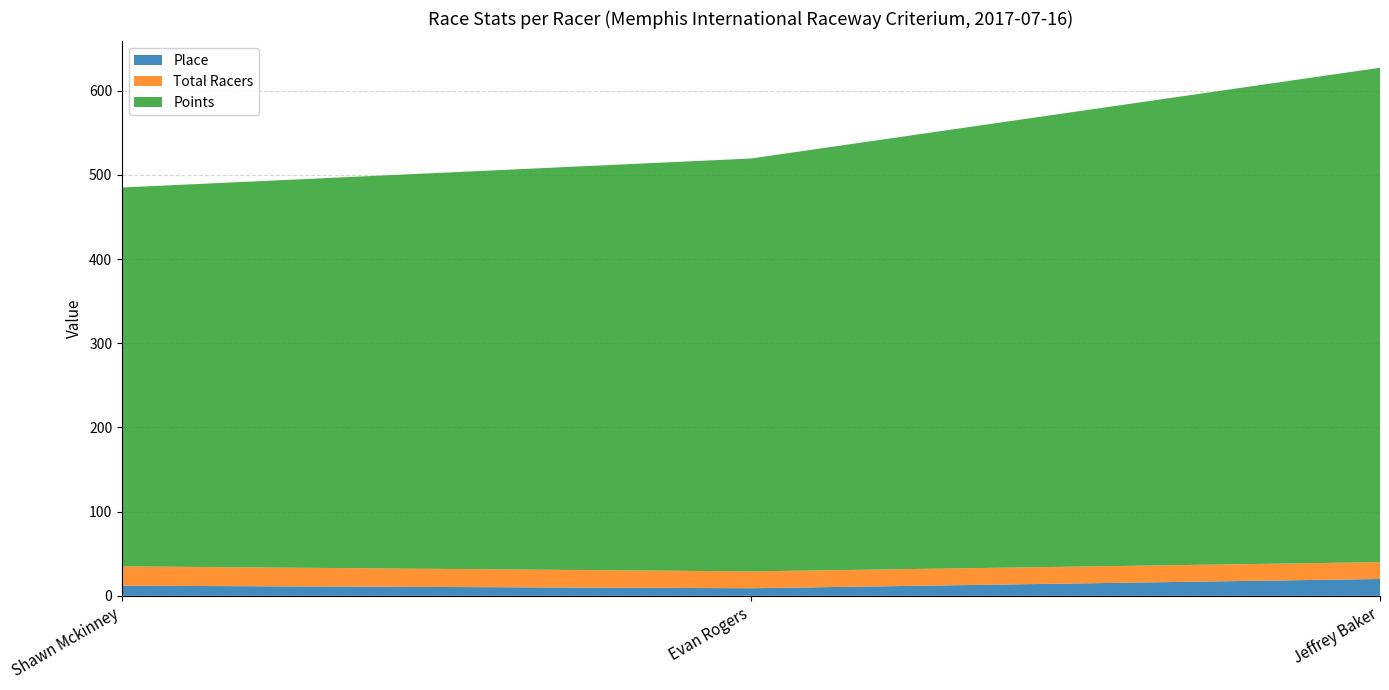

Reading left to right, extract all data points from this chart.

Place: Shawn Mckinney=12.0	Evan Rogers=9.0	Jeffrey Baker=20.0
Total Racers: Shawn Mckinney=23.0	Evan Rogers=20.0	Jeffrey Baker=20.0
Points: Shawn Mckinney=450.0	Evan Rogers=490.5	Jeffrey Baker=587.2